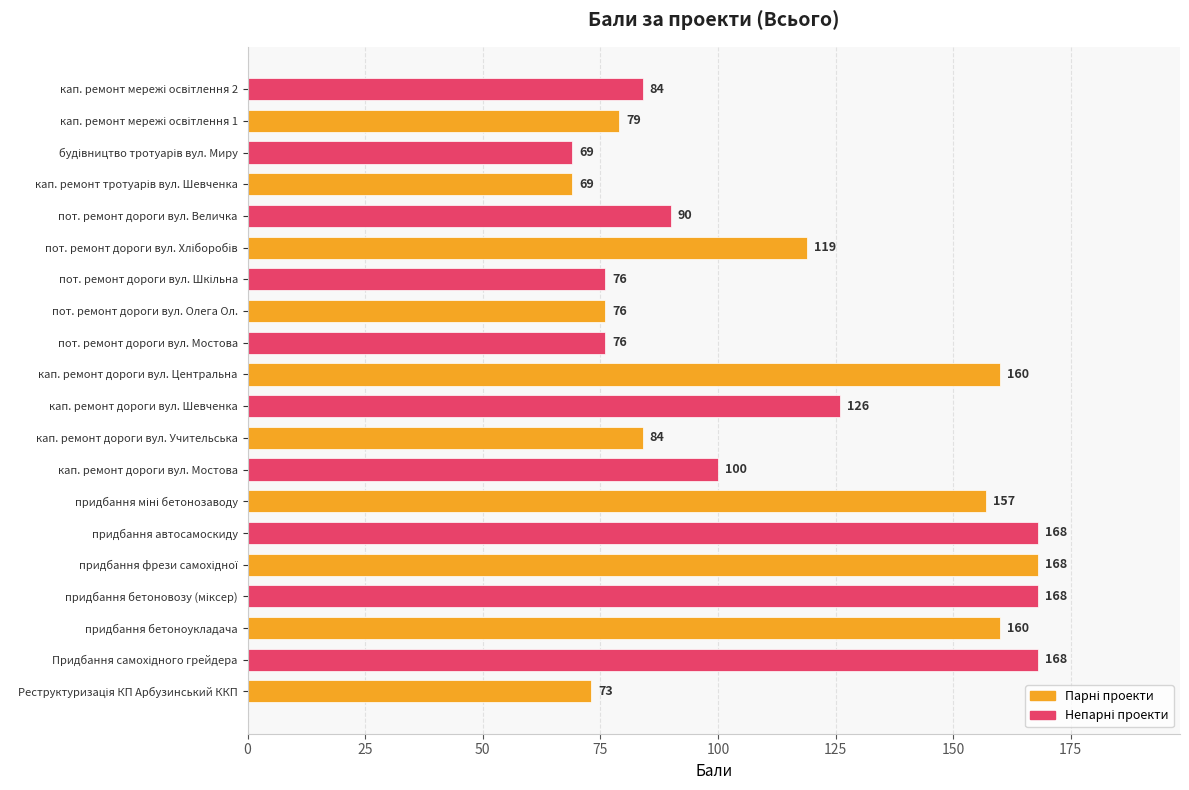

The chart shows a value of 126 at кап. ремонт дороги вул. Шевченка. True or false?

True